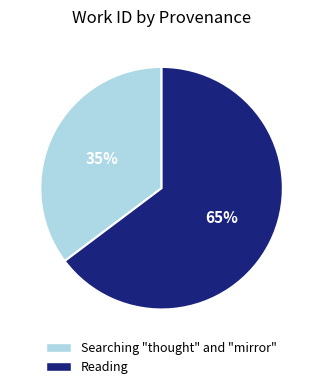

Is it true that Searching "thought" and "mirror" is 25% of the pie?

False